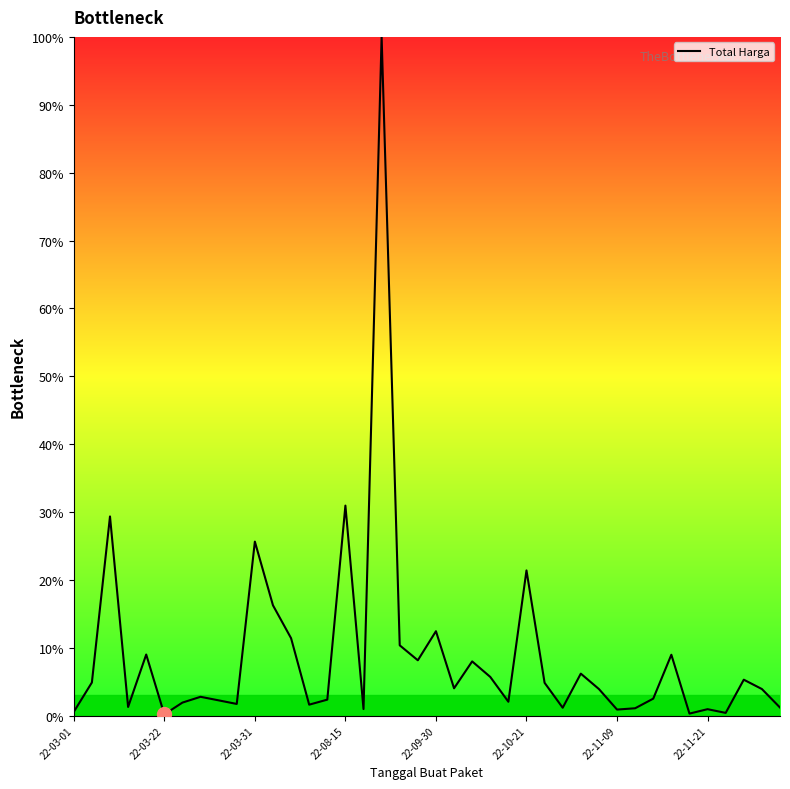

What is the difference between the maximum and minimum values?

99.8